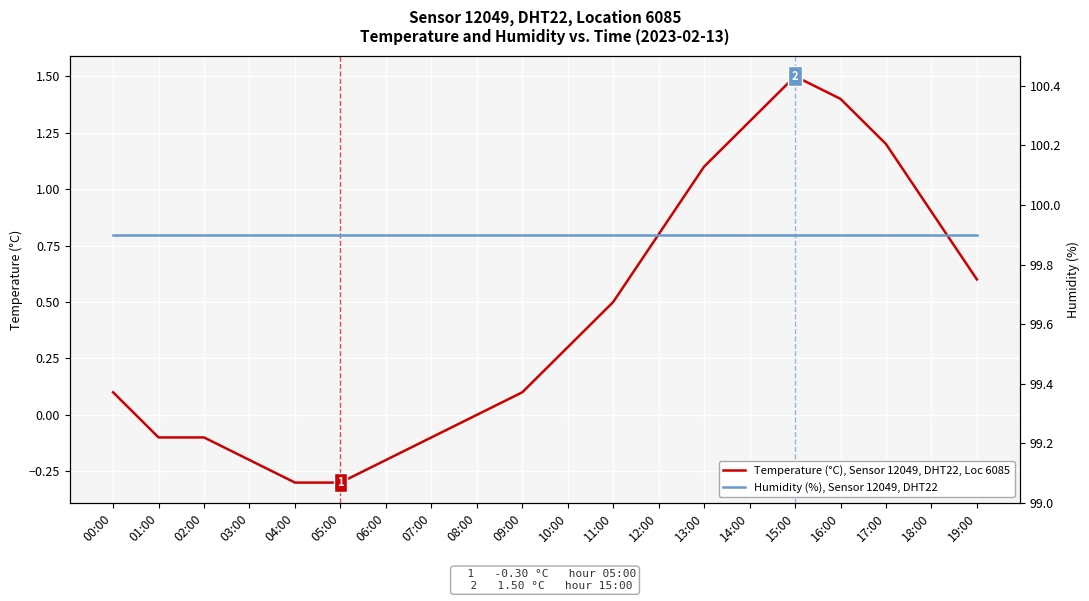

What is the label of the 4th point from the right?

16:00